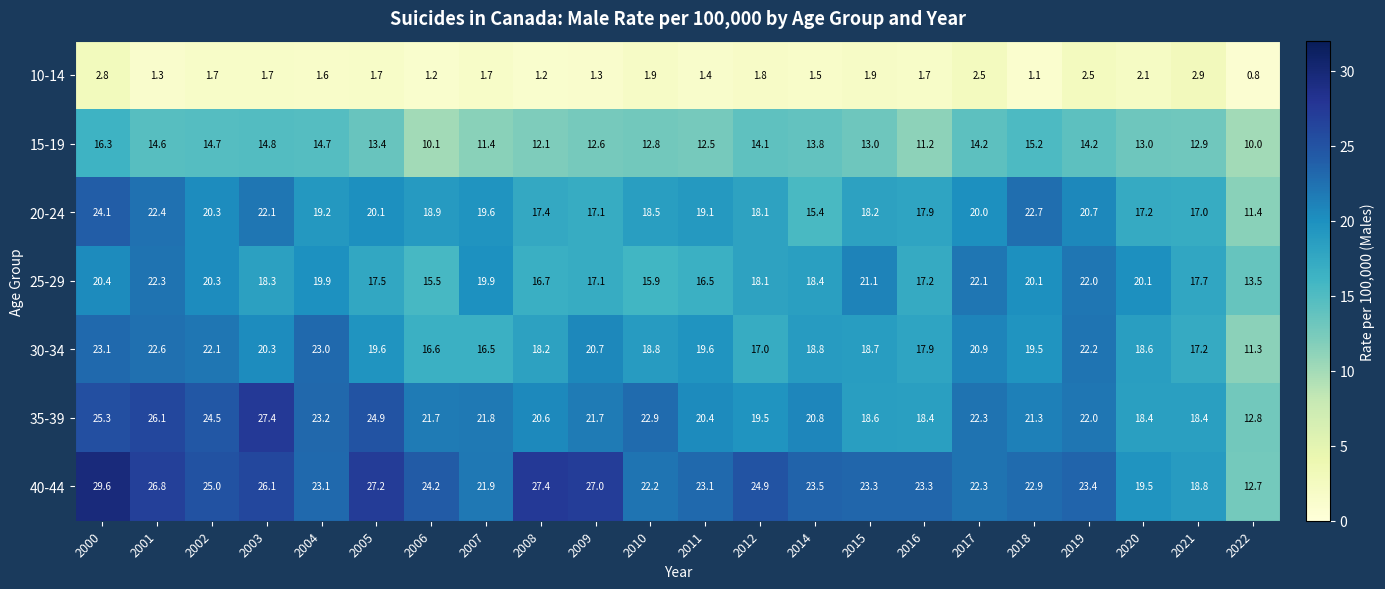

Where does the 20-24 series first go above 19?

2000